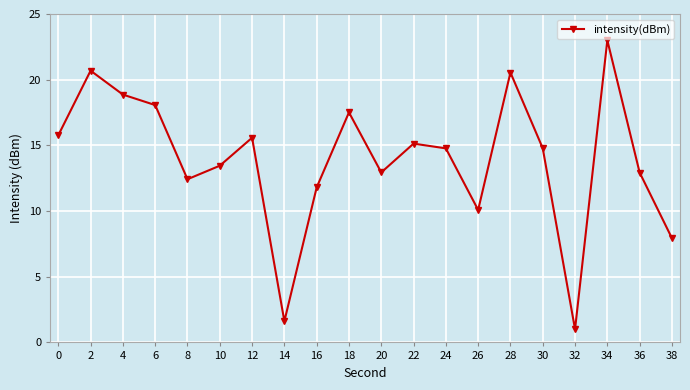

What is the value of the 20th point from the left?

7.9